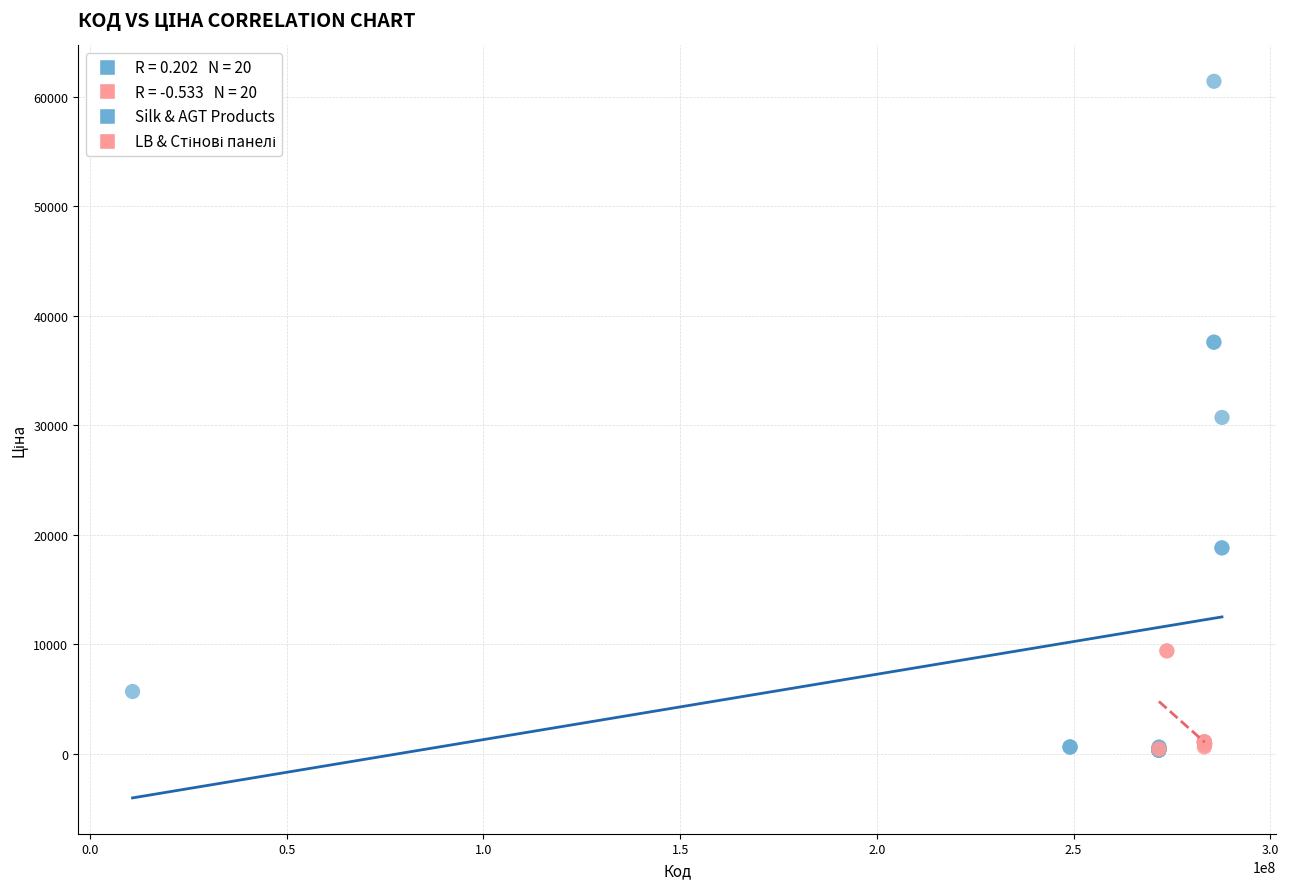

Which series has the largest Y range (max minus min)?

Silk & AGT Products